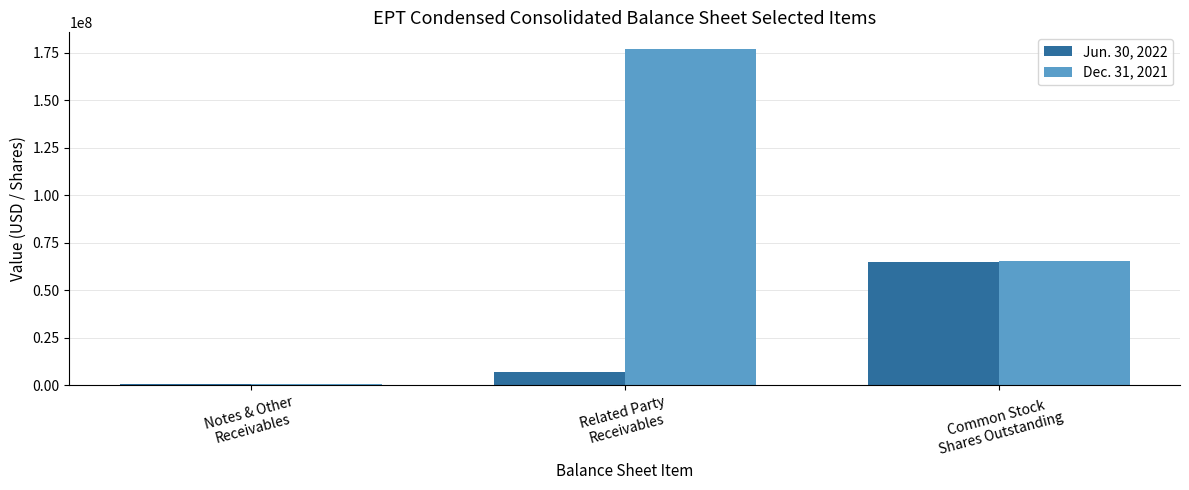

Rank the series at Common Stock
Shares Outstanding from highest to lowest value.

Dec. 31, 2021, Jun. 30, 2022